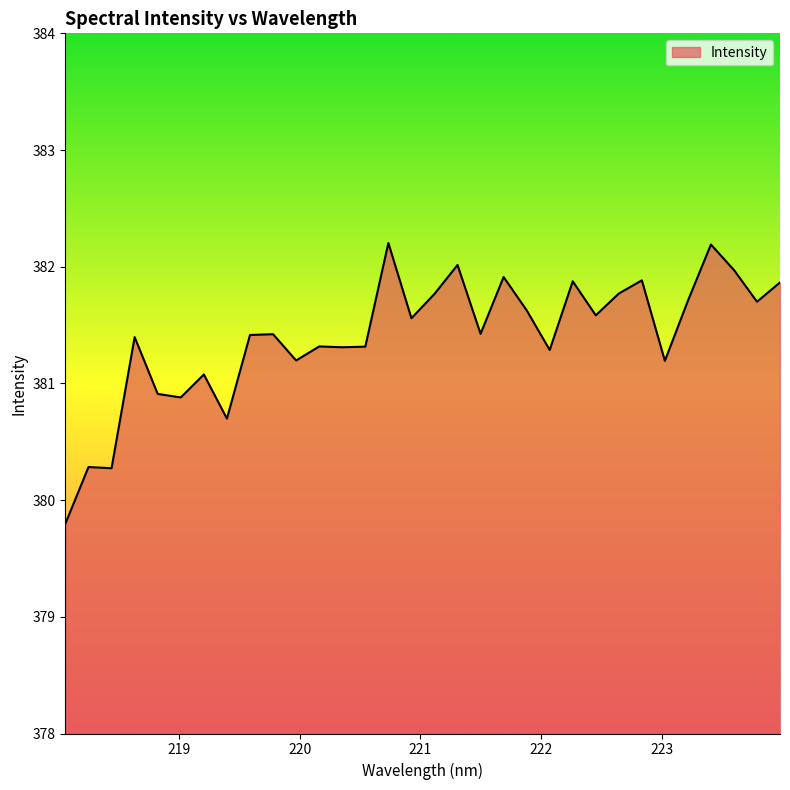

What is the greatest value displayed?

382.2